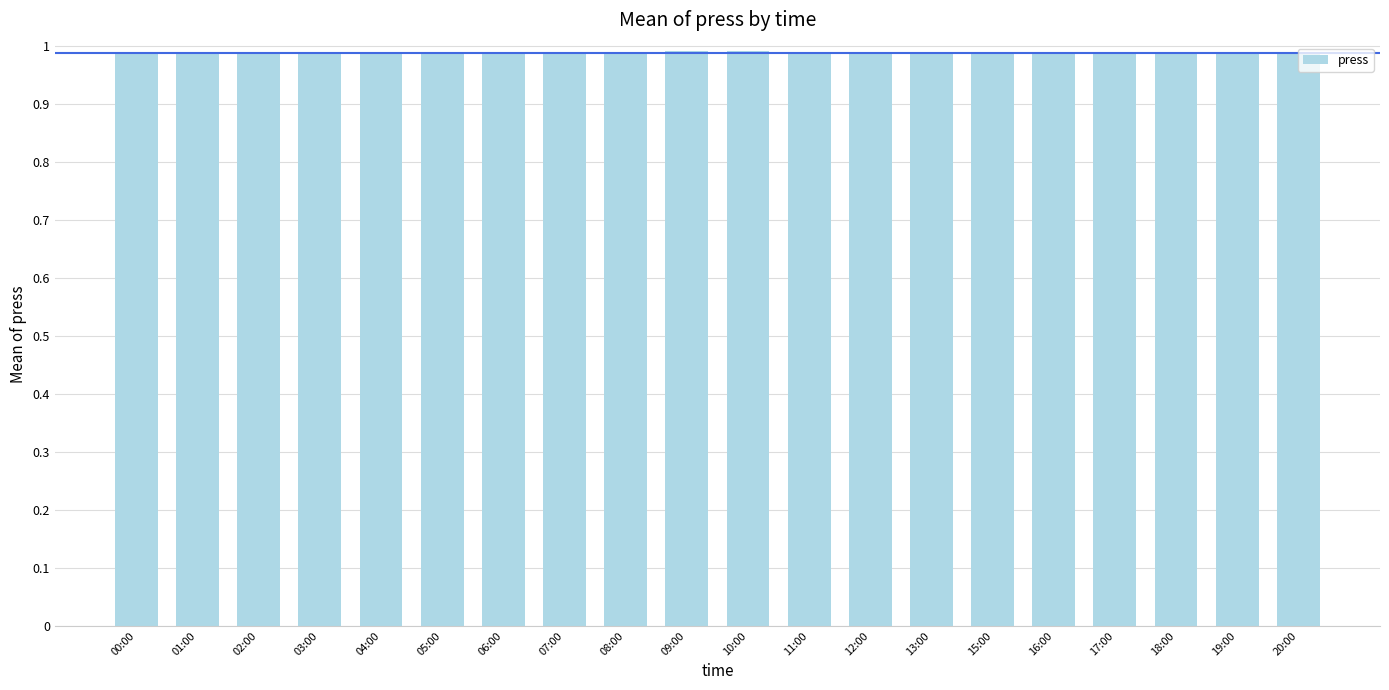

Are the bars horizontal?

No